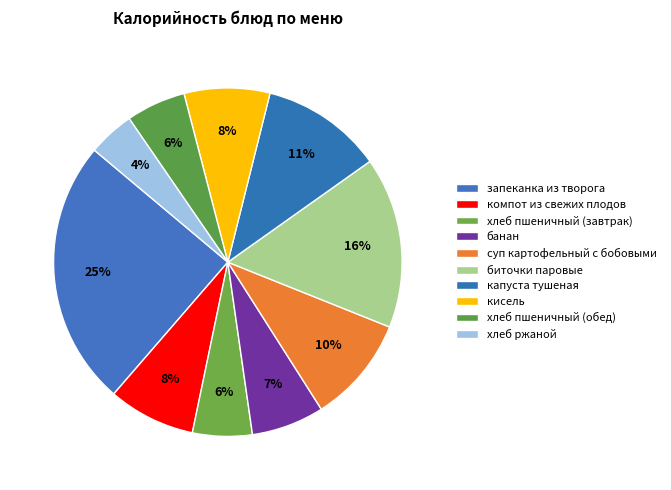

Between запеканка из творога and хлеб пшеничный (завтрак), which is larger?

запеканка из творога